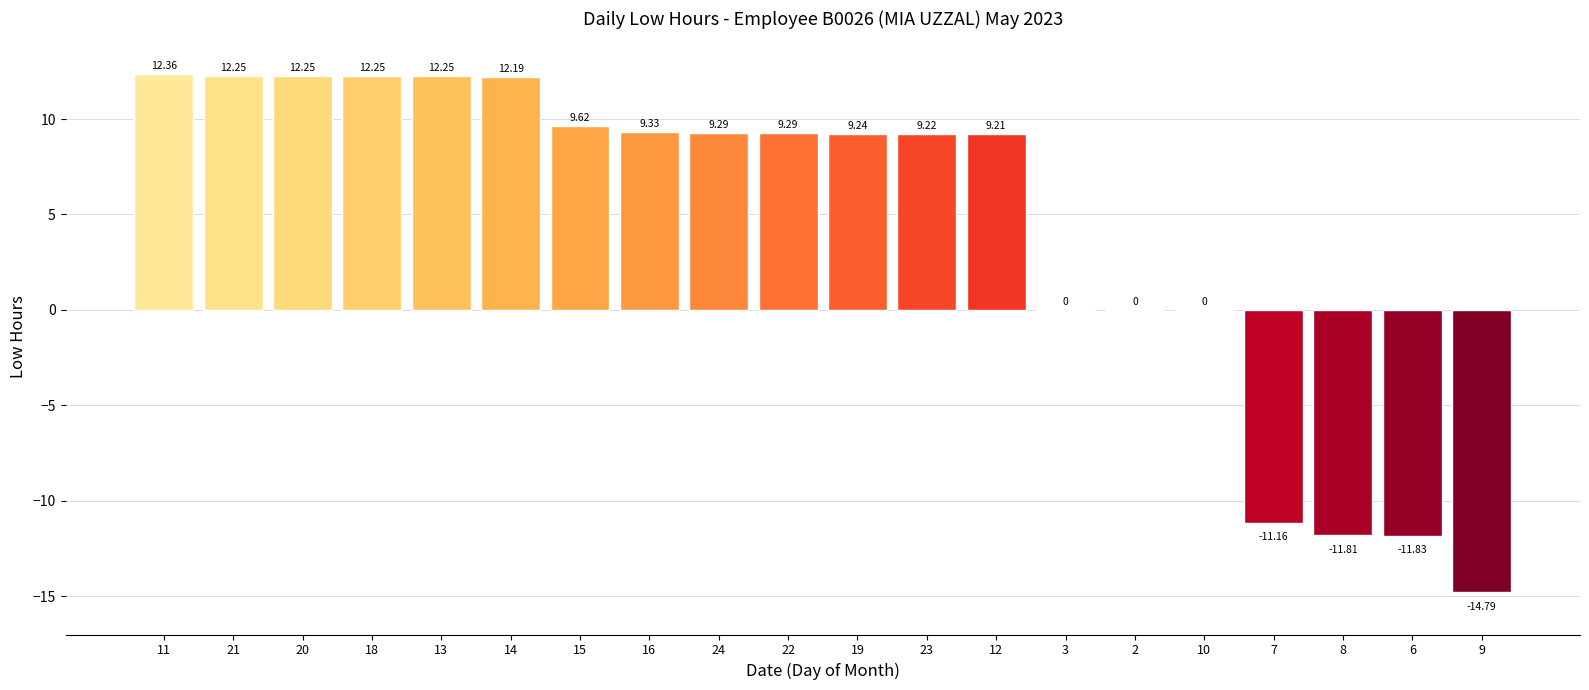

What is the sum of all values?

89.2